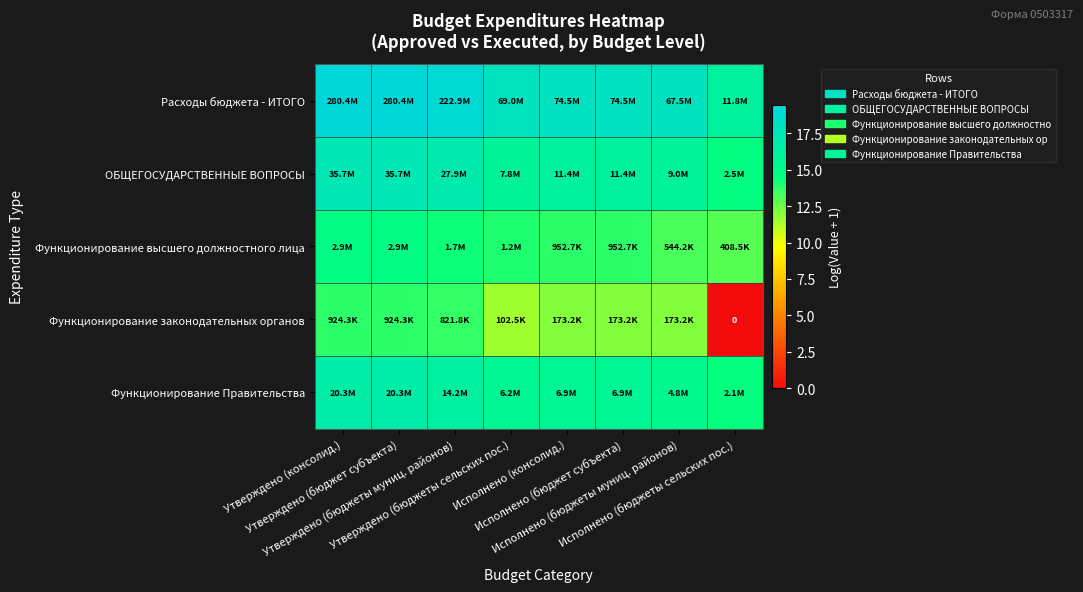

How many values in the Функционирование законодательных органов series are below 12?

2